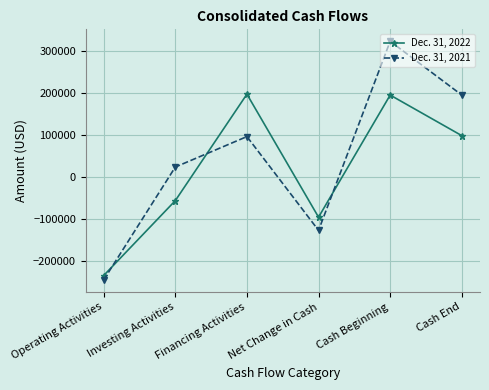

The value of Dec. 31, 2021 at Cash Beginning is 322107. True or false?

True